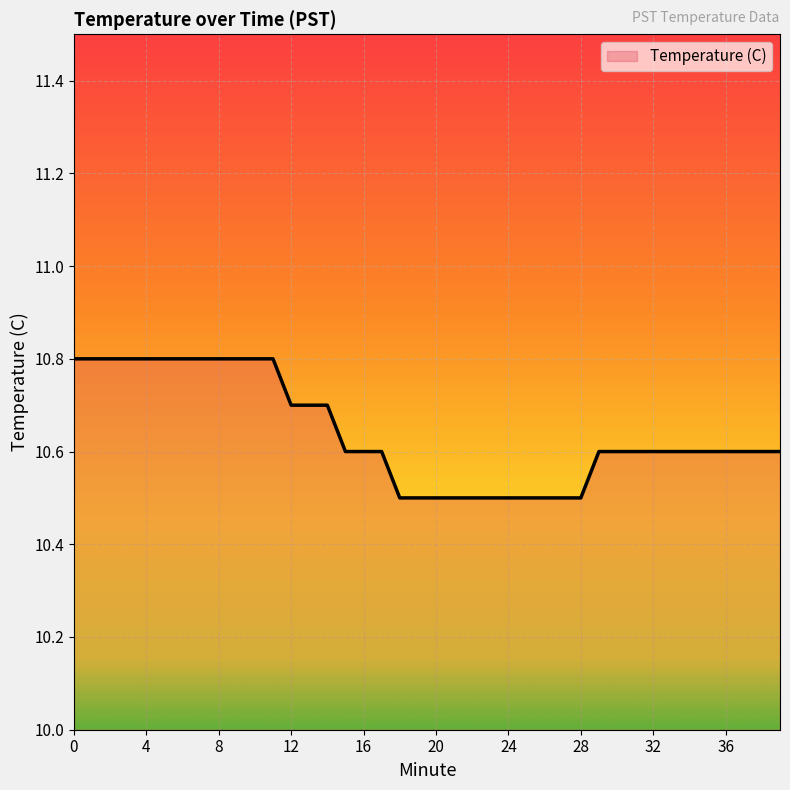

What is the minimum value shown in the chart?

10.5